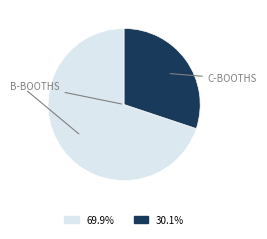

Is there any slice that represents more than half of the pie?

Yes